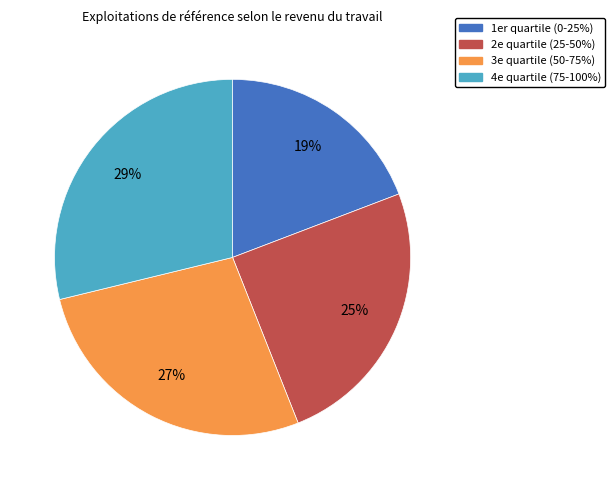

Does 2e quartile (25-50%) represent more than half of the total?

No